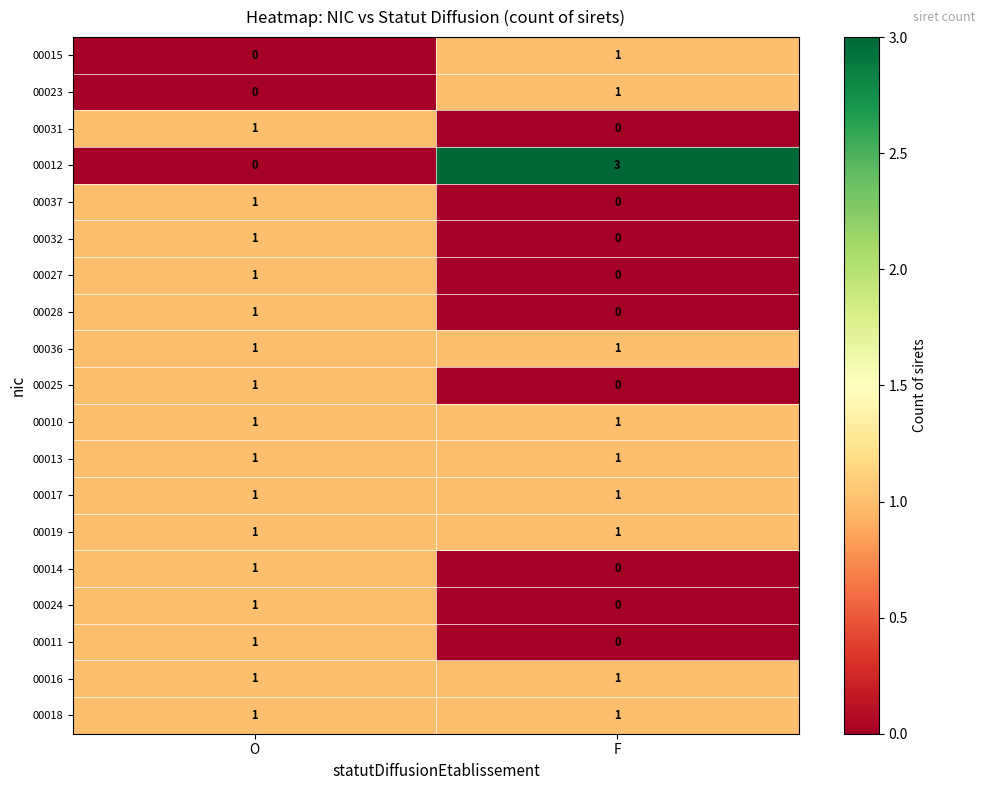

List the labels in order of 00015 value, smallest first.

O, F